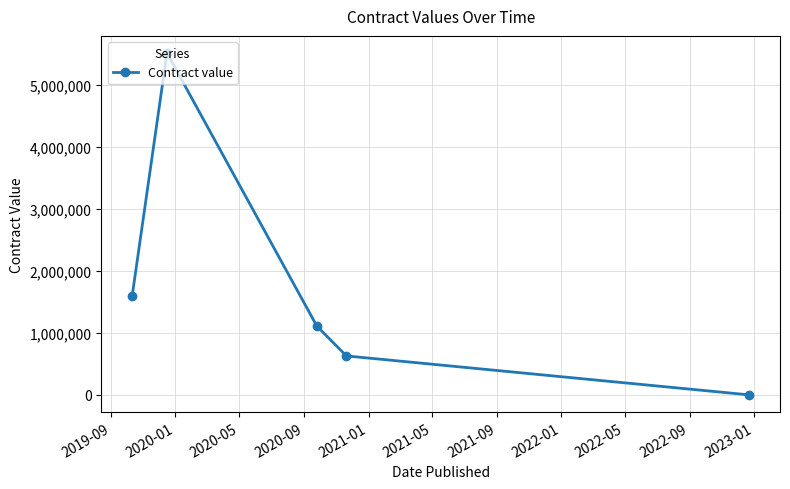

What is the difference between the maximum and minimum values?

5509790